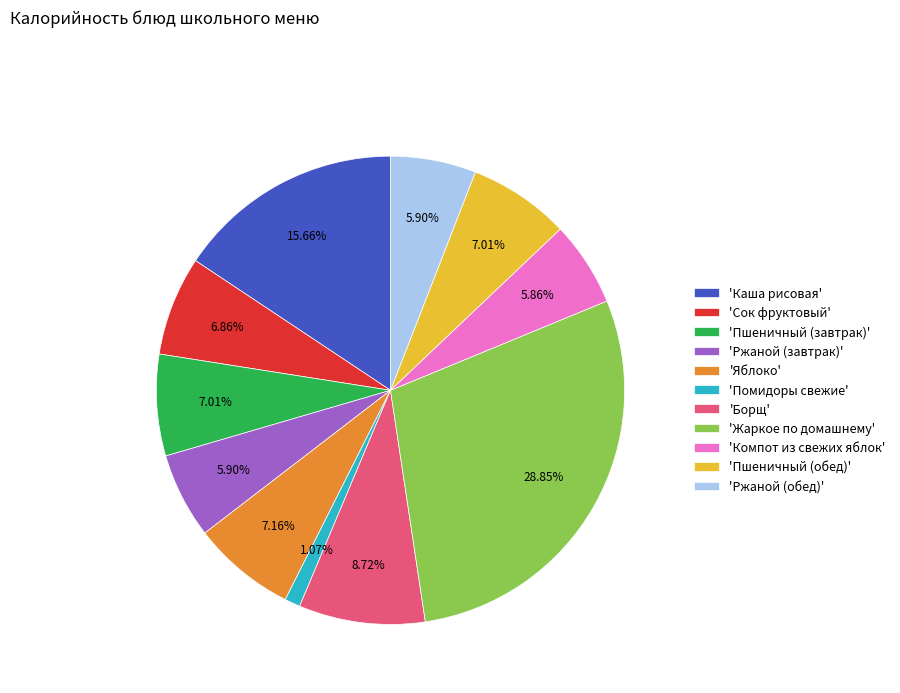

Is there any slice that represents more than half of the pie?

No